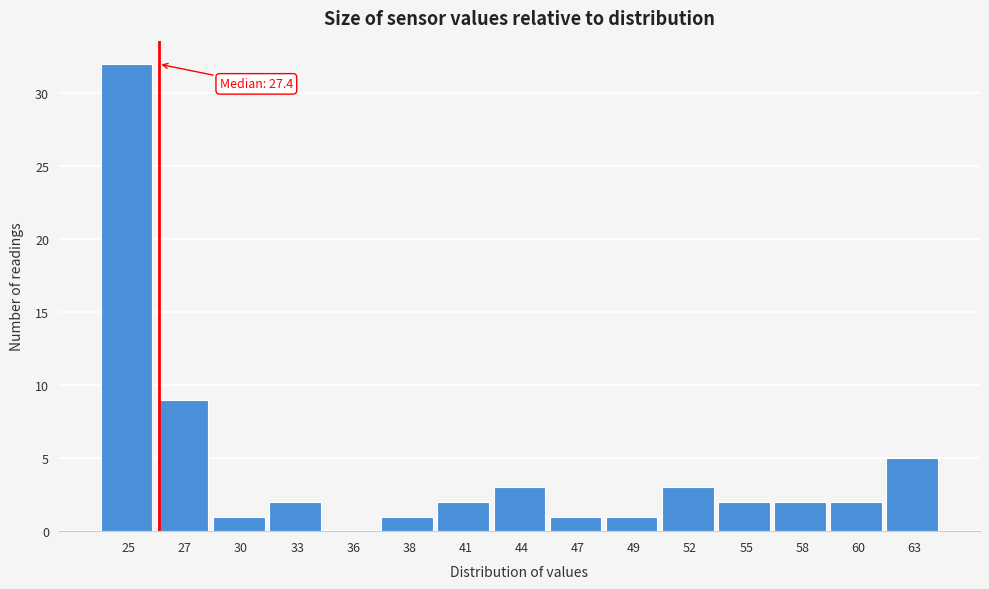

Reading left to right, transcribe all the data shown in this chart.

25=32	27=9	30=1	33=2	36=0	38=1	41=2	44=3	47=1	49=1	52=3	55=2	58=2	60=2	63=5